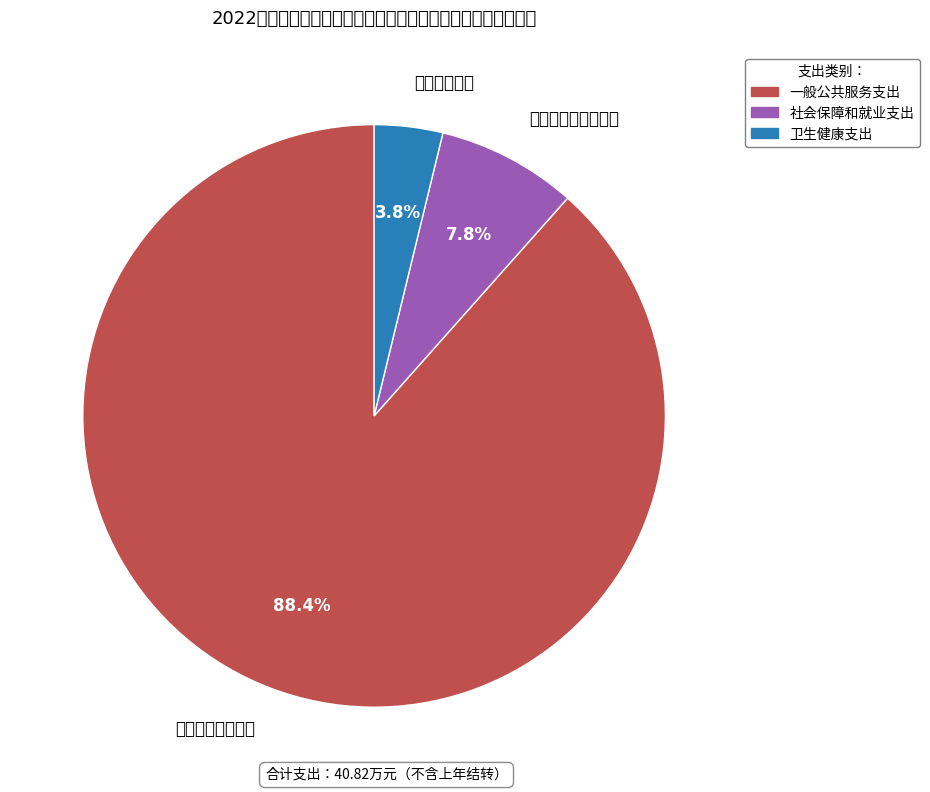

To the nearest percent, what is the difference between the largest and smallest slice percentages?

85%